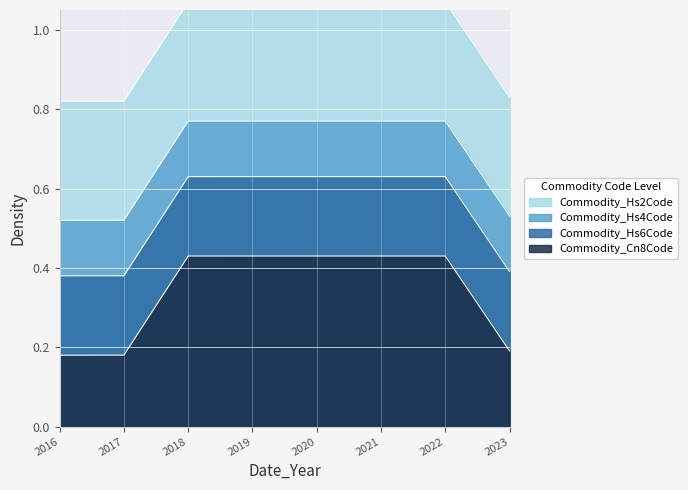

What is the spread (max minus min) of values at 2017?

0.6